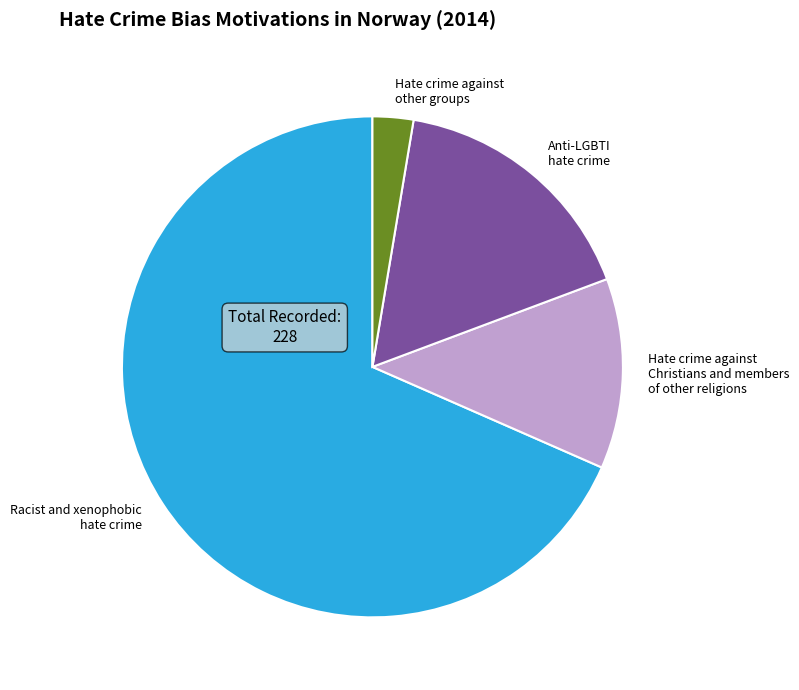

Does Hate crime against Christians and members of other religions account for over 50% of the chart?

No